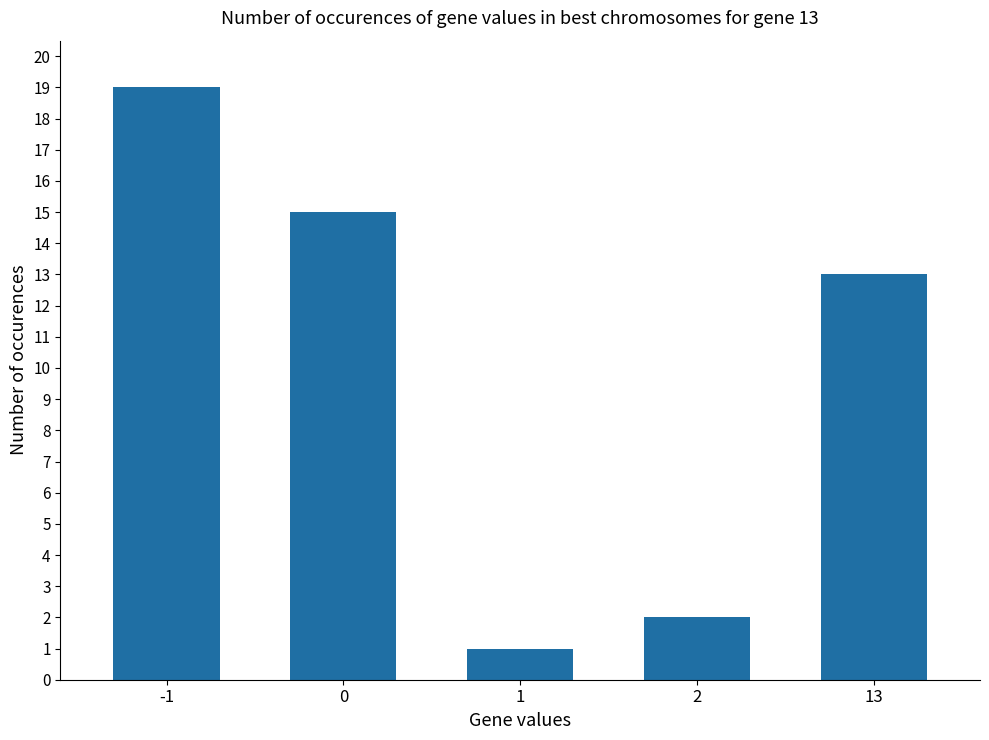

True or false: the data shows 0 at 1.

False